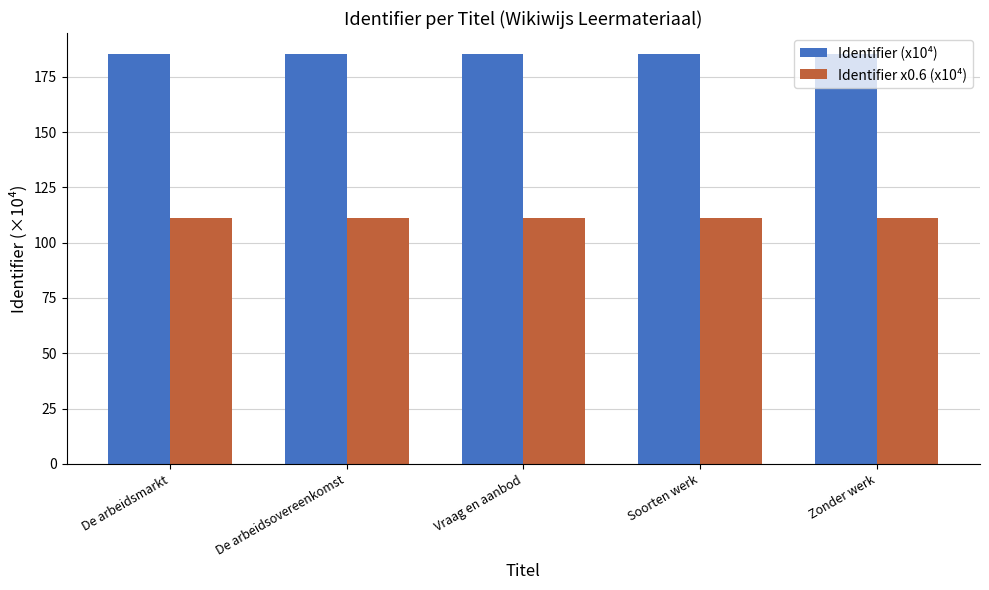

How many data points does each series have?

5